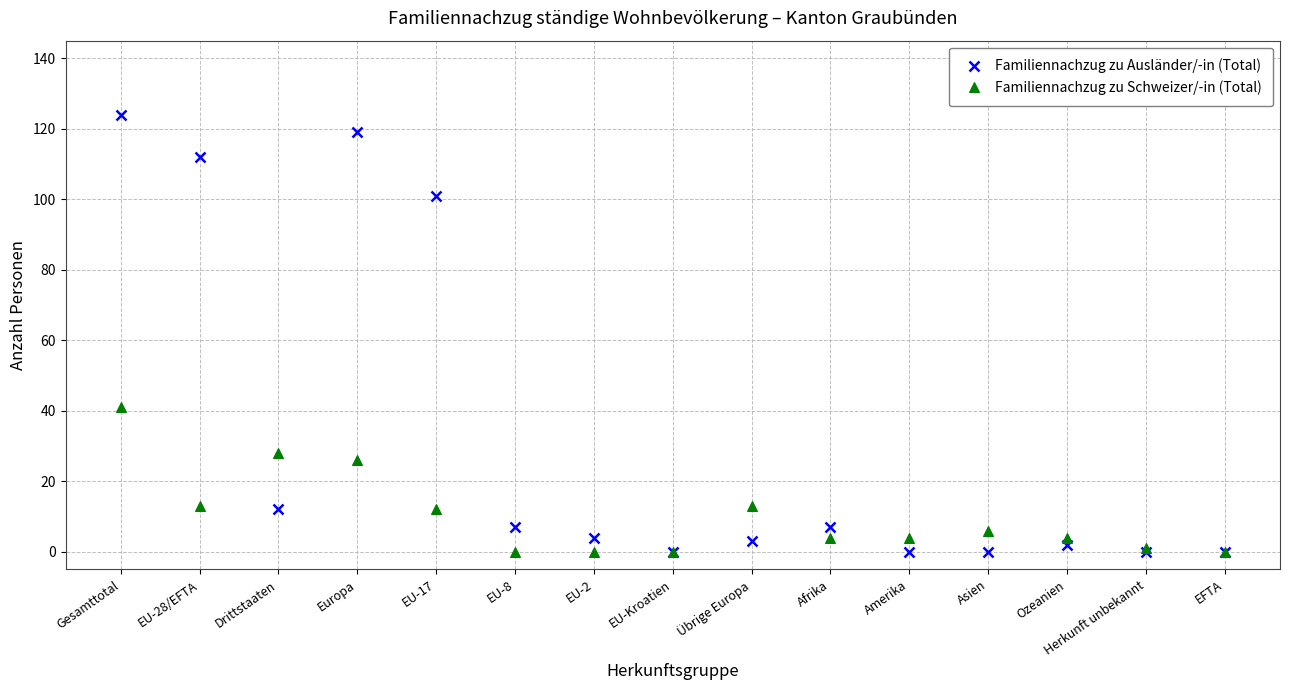

Does the chart display data point markers on the line(s)?

Yes